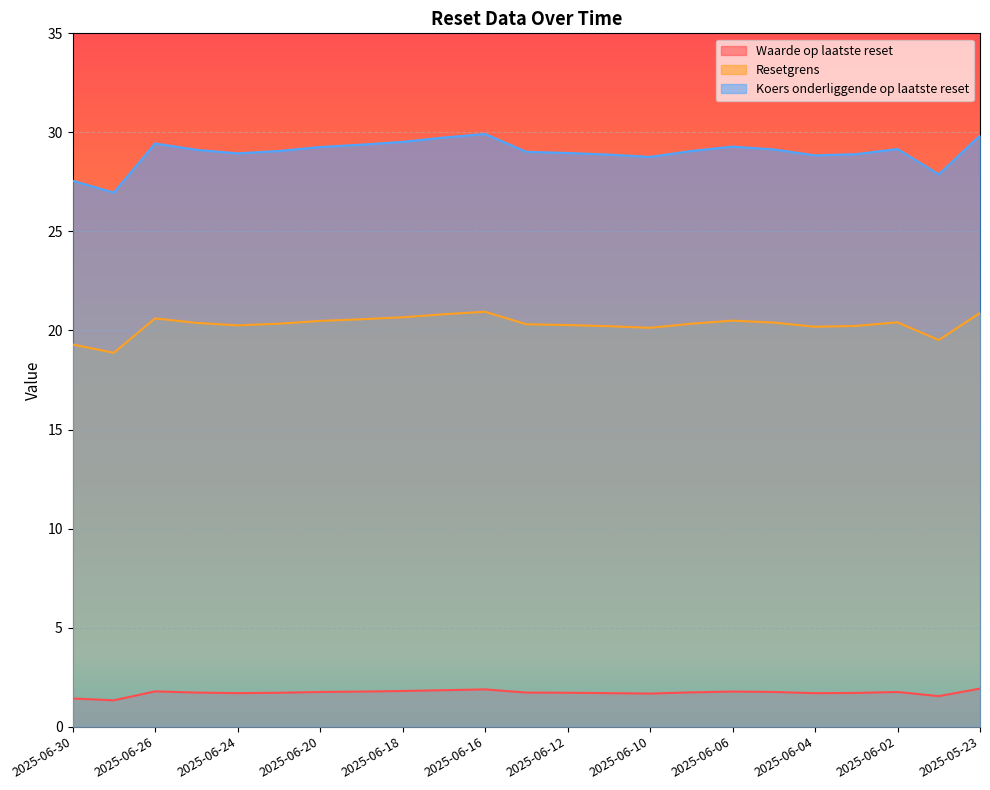

Reading left to right, list all the values displayed in this chart.

Waarde op laatste reset: 1.4	1.3	1.8	1.7	1.7	1.7	1.8	1.8	1.8	1.8	1.9	1.7	1.7	1.7	1.7	1.7	1.8	1.8	1.7	1.7	1.8	1.5	1.9
Resetgrens: 19.3	18.9	20.6	20.4	20.3	20.3	20.5	20.6	20.7	20.8	20.9	20.3	20.3	20.2	20.1	20.3	20.5	20.4	20.2	20.2	20.4	19.5	20.9
Koers onderliggende op laatste reset: 27.6	27.0	29.4	29.1	28.9	29.1	29.3	29.4	29.5	29.7	29.9	29.0	29.0	28.9	28.8	29.1	29.3	29.1	28.8	28.9	29.2	27.9	29.8